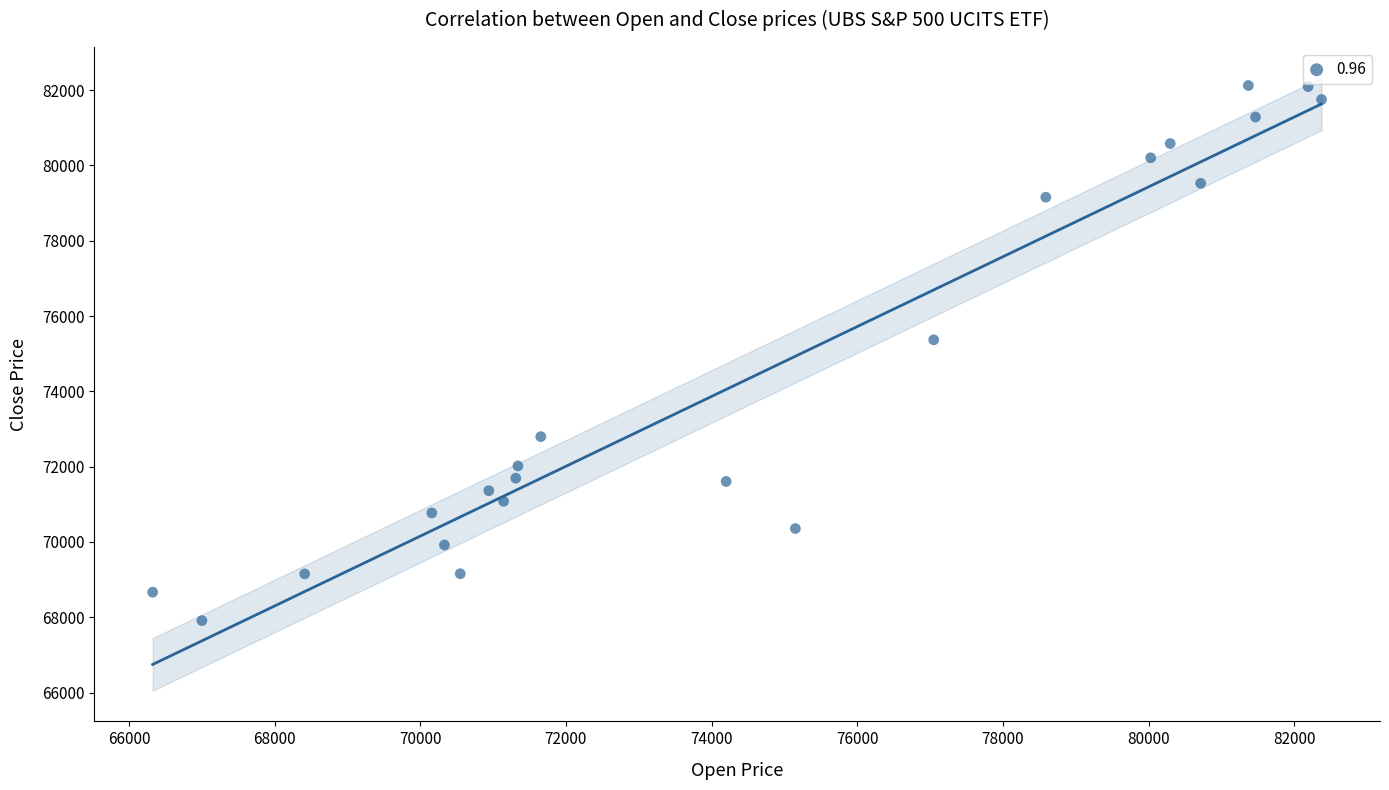

What is the range of X values (max minus min)?

16049